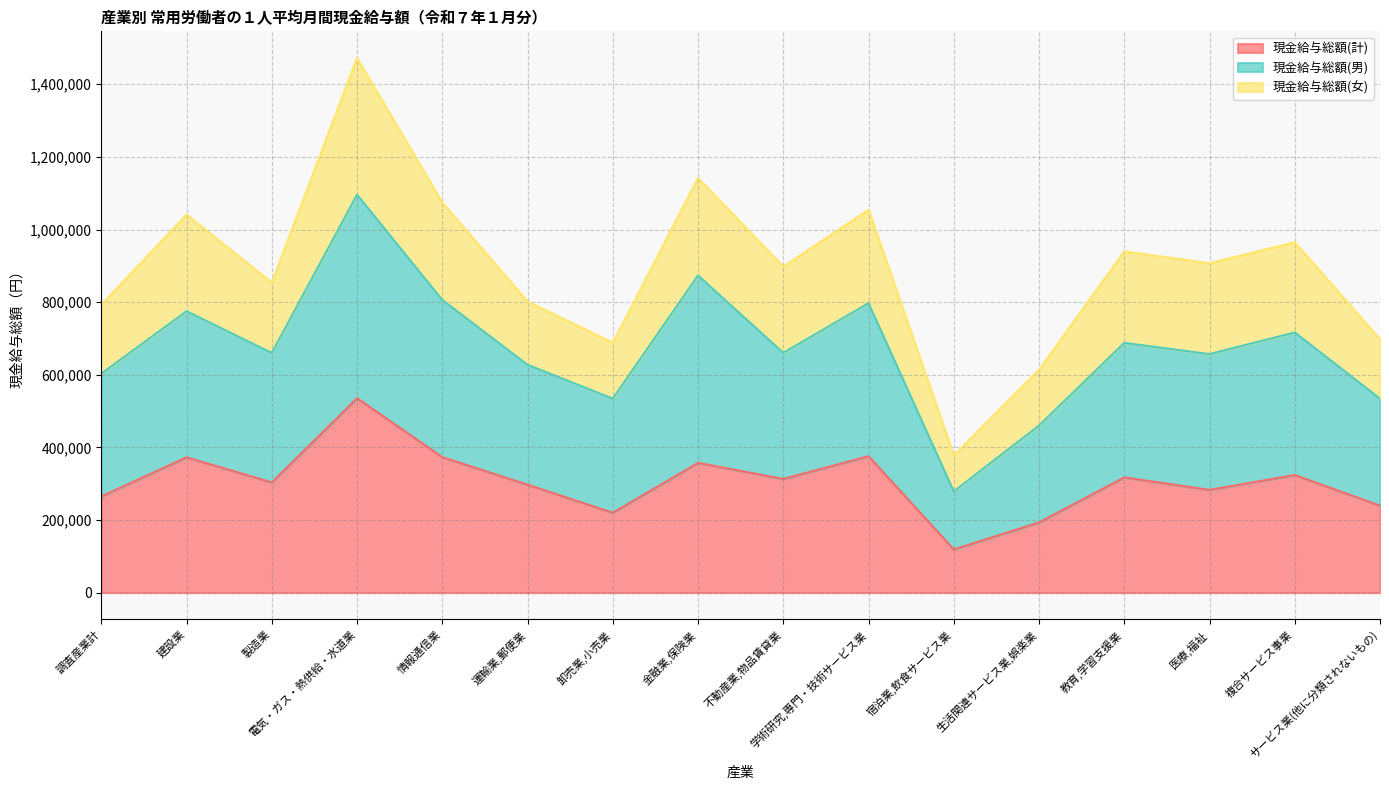

Between 運輸業,郵便業 and 学術研究,専門・技術サービス業, which series saw the biggest shift?

現金給与総額(男)